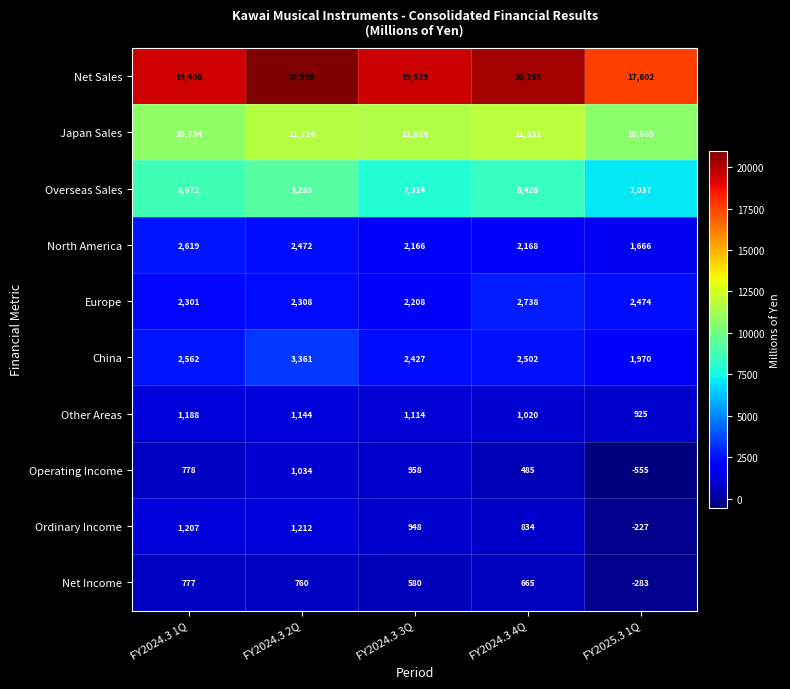

List the series in order of their peak value, highest first.

Net Sales, Japan Sales, Overseas Sales, China, Europe, North America, Ordinary Income, Other Areas, Operating Income, Net Income